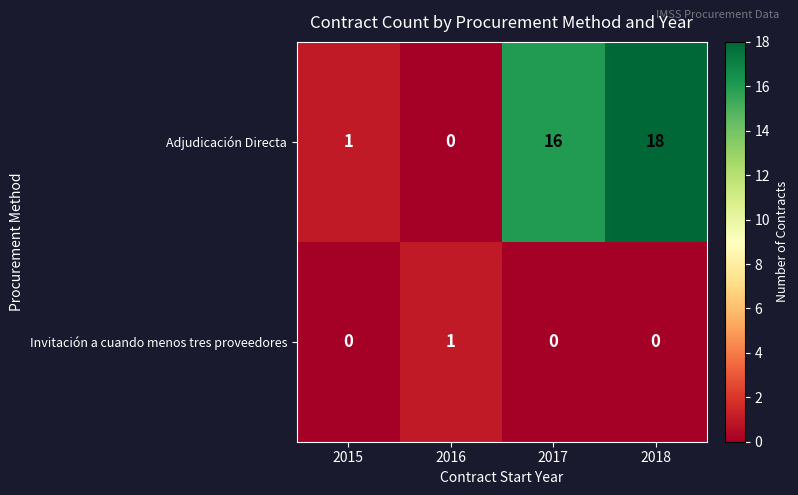

Which category has the highest value in the Adjudicación Directa series?

2018